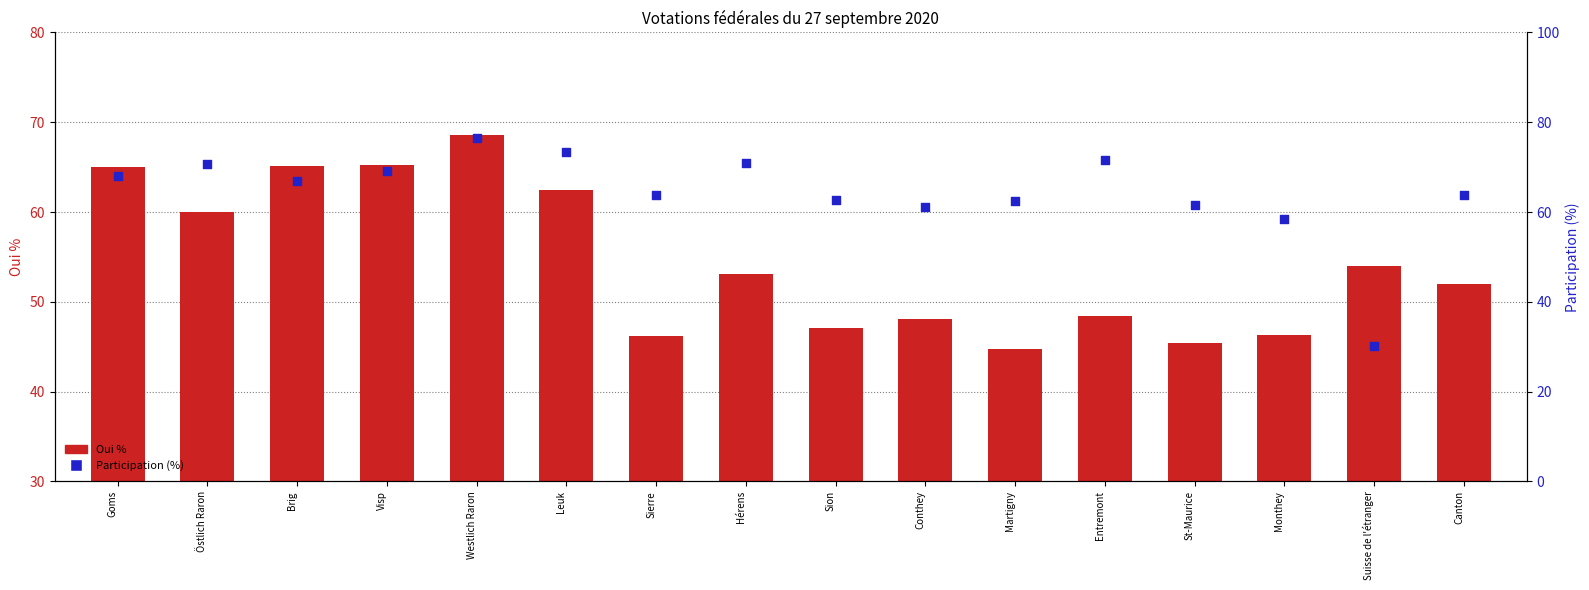

Which series has the largest total across all categories?

Participation (%)